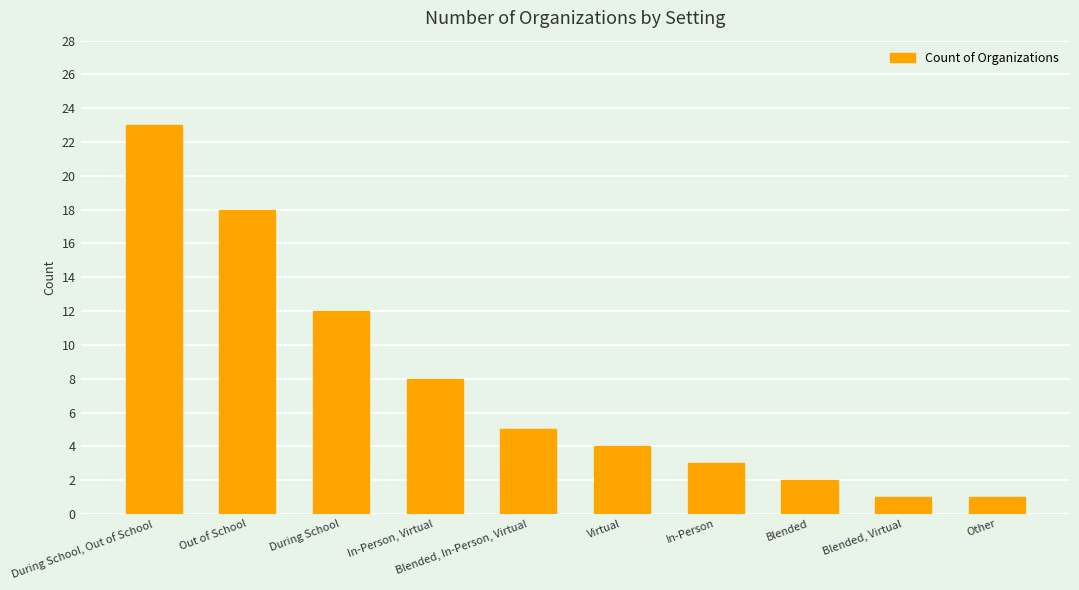

Does the chart contain stacked bars?

No